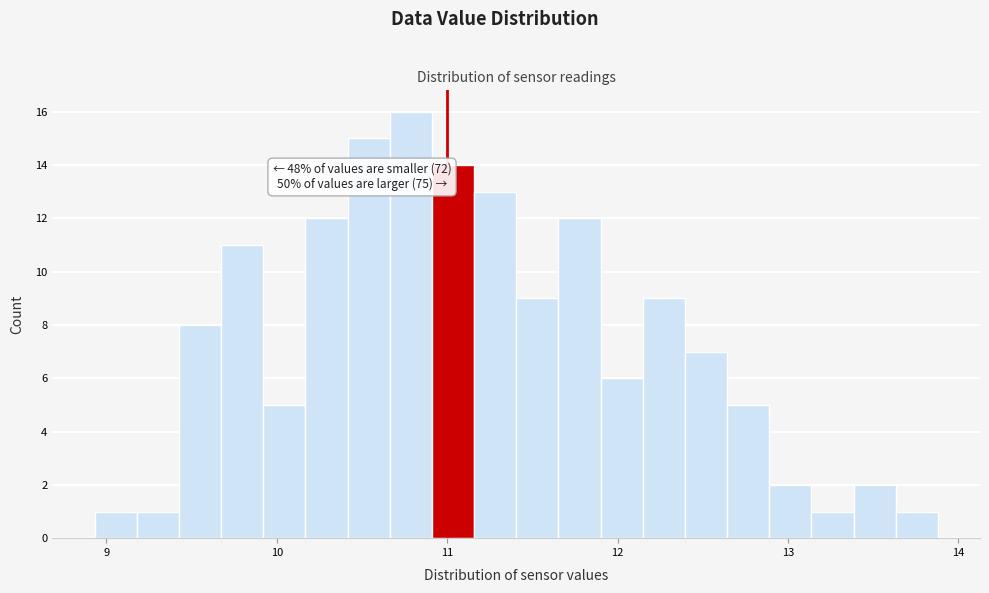

Around what value on the x-axis is the tallest bar? Give the approximate position of its centre, as read against the axis.

10.8